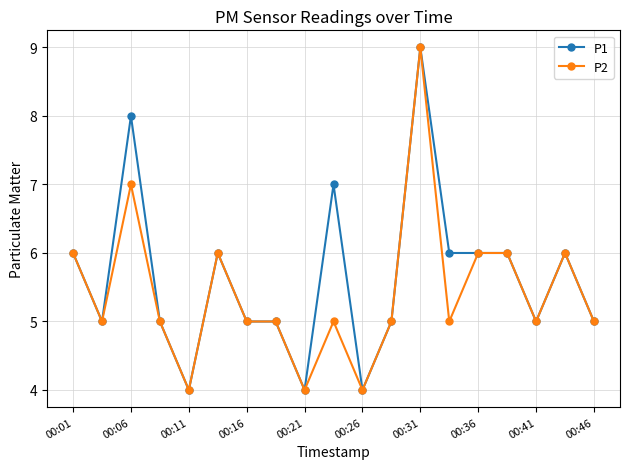

True or false: P1 has more than 1 points higher than both neighbors.

True